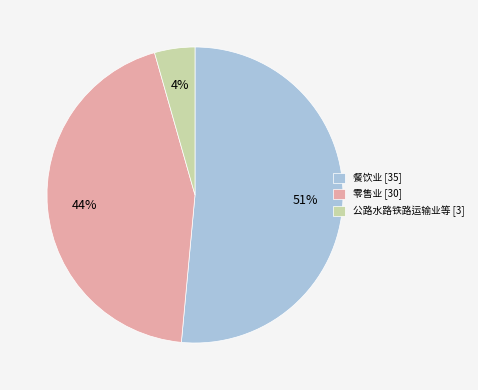

What is the smallest slice in the pie chart?

公路水路铁路运输业等 [3]